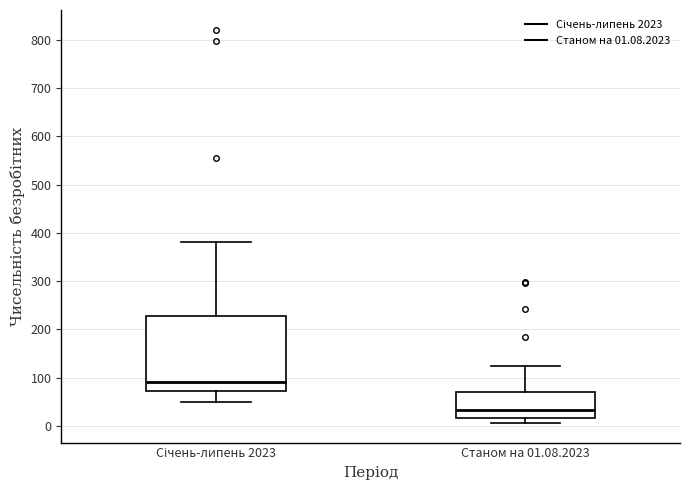

Where is the lower edge of the box for Станом на 01.08.2023 on the y-axis? The values are not printed on the chart, so give them approximately, as read against the axis.

20